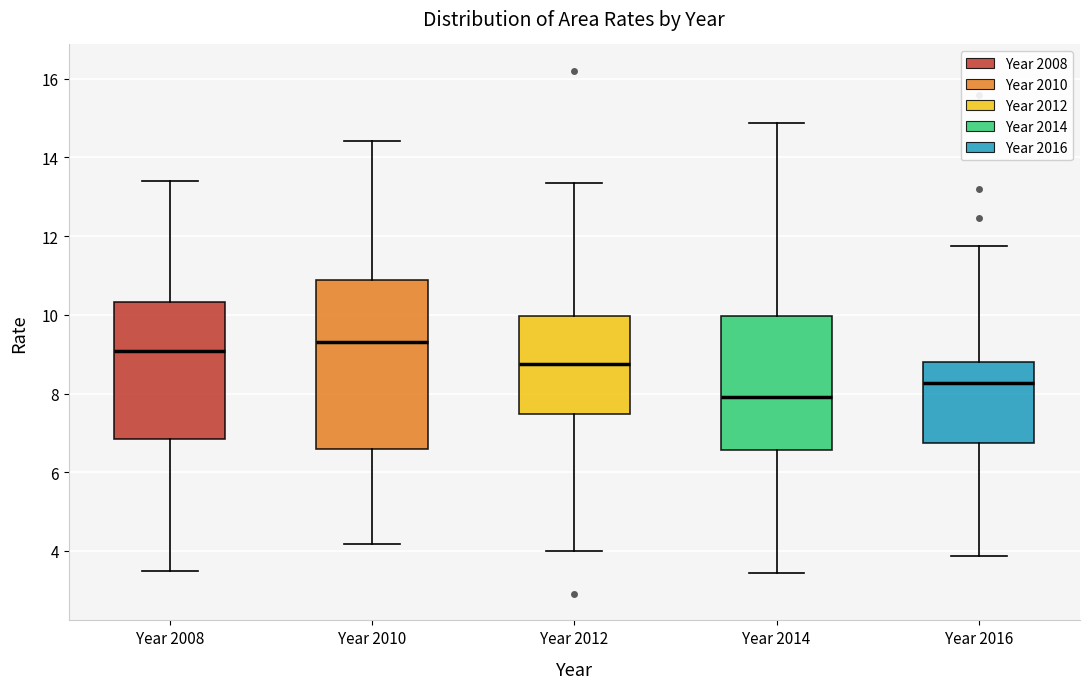

Which box is the tallest, from its lower edge to its upper edge?

Year 2010